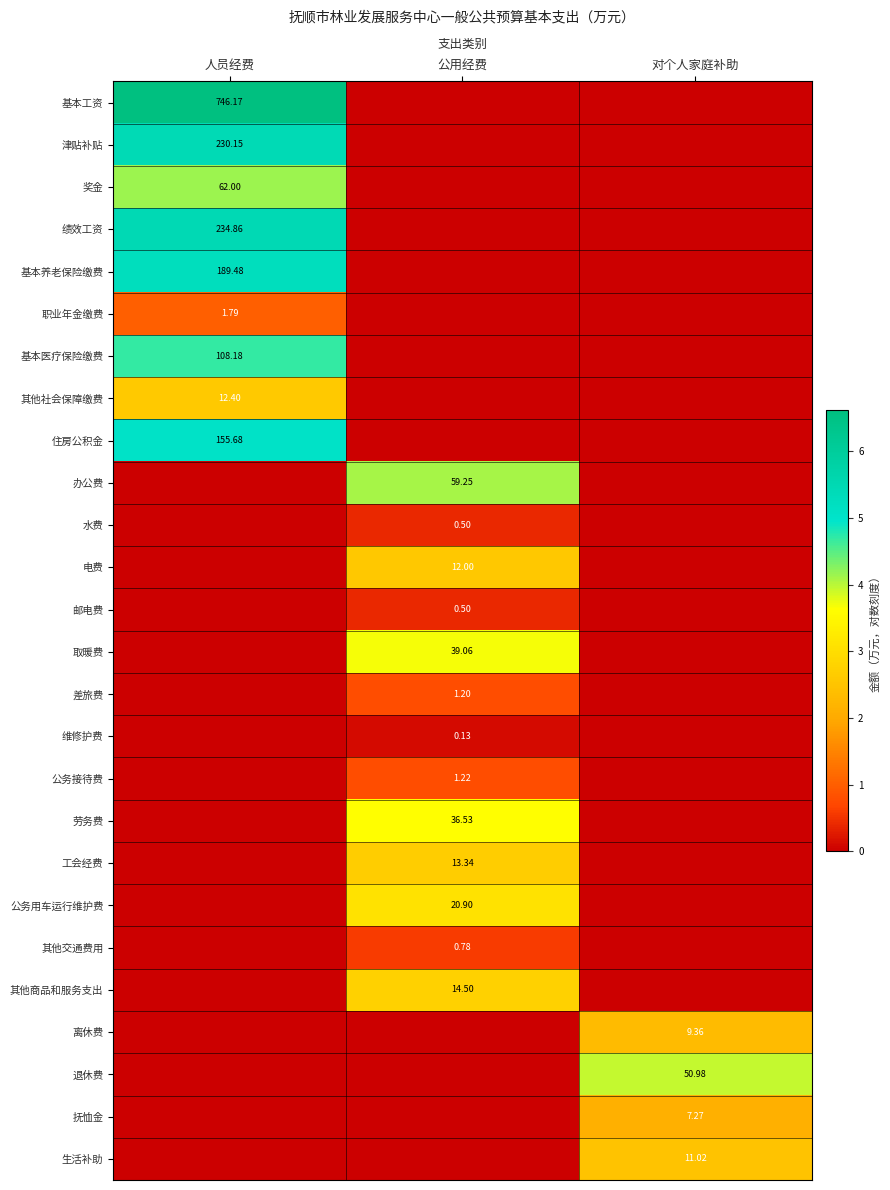

Which has a higher value, 人员经费 or 公用经费?

人员经费